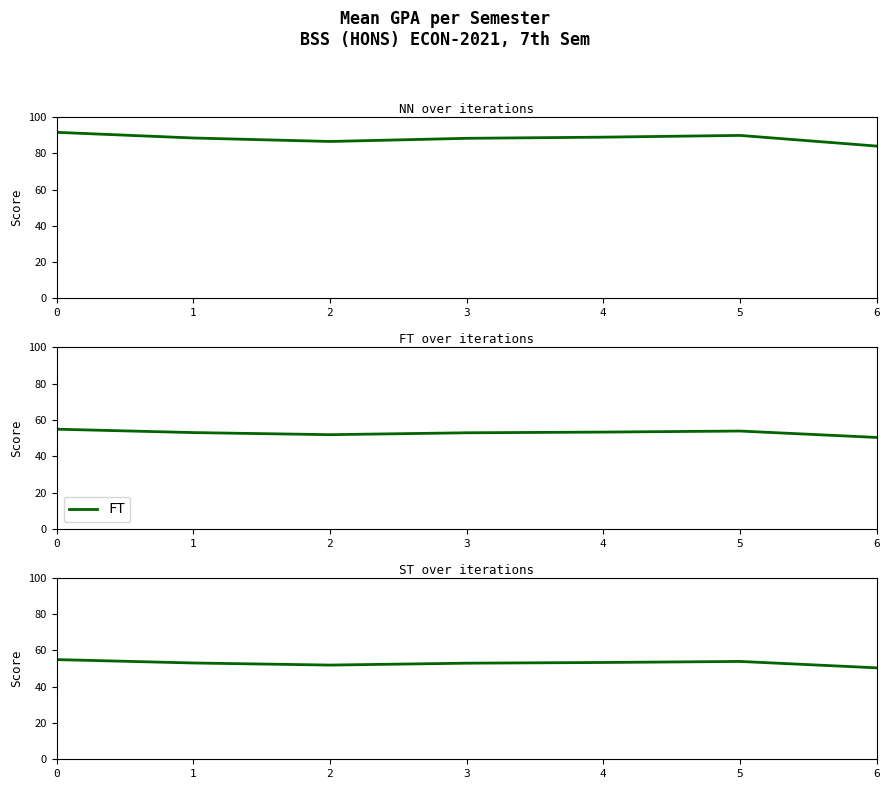

What is the value of the NN point at the 4th from the left?

88.2